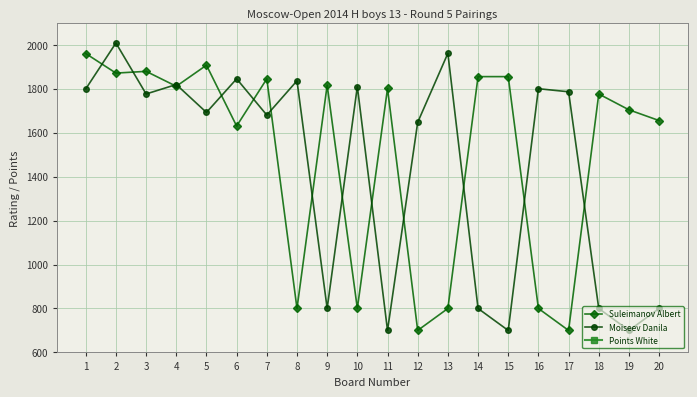

Rank the series at 17 from lowest to highest value.

Points White, Suleimanov Albert, Moiseev Danila